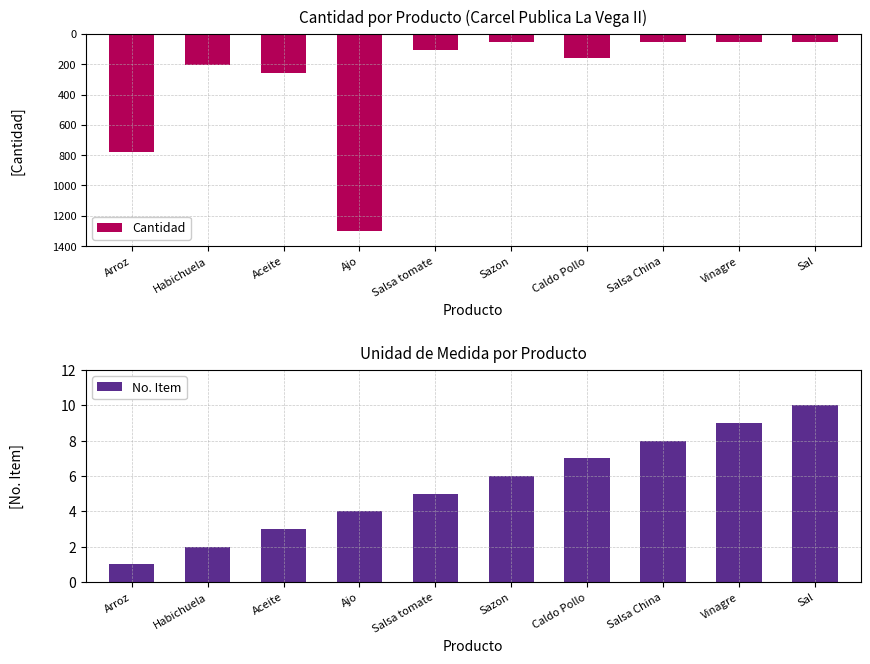

Reading left to right, list all the values displayed in this chart.

Cantidad: Arroz=-780	Habichuela=-208	Aceite=-260	Ajo=-1300	Salsa tomate=-104	Sazon=-52	Caldo Pollo=-156	Salsa China=-52	Vinagre=-52	Sal=-52
No. Item: Arroz=1	Habichuela=2	Aceite=3	Ajo=4	Salsa tomate=5	Sazon=6	Caldo Pollo=7	Salsa China=8	Vinagre=9	Sal=10